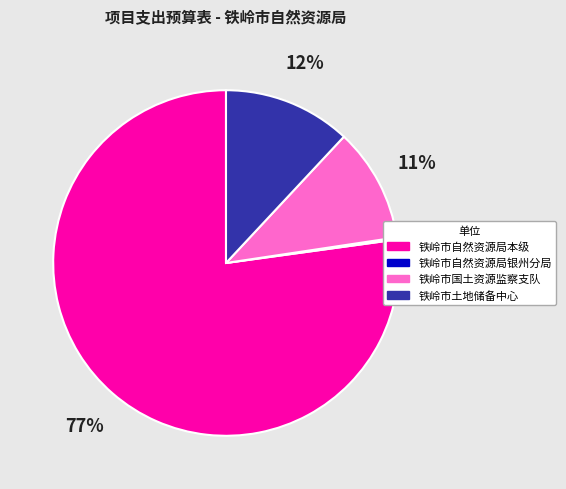

To the nearest percent, what is the difference between the largest and smallest slice percentages?

77%